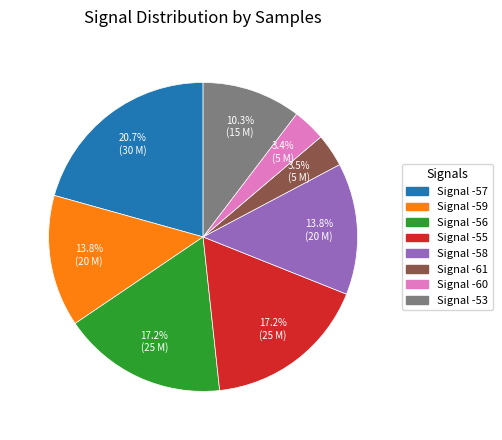

Which category has the biggest portion of the pie?

Signal -57